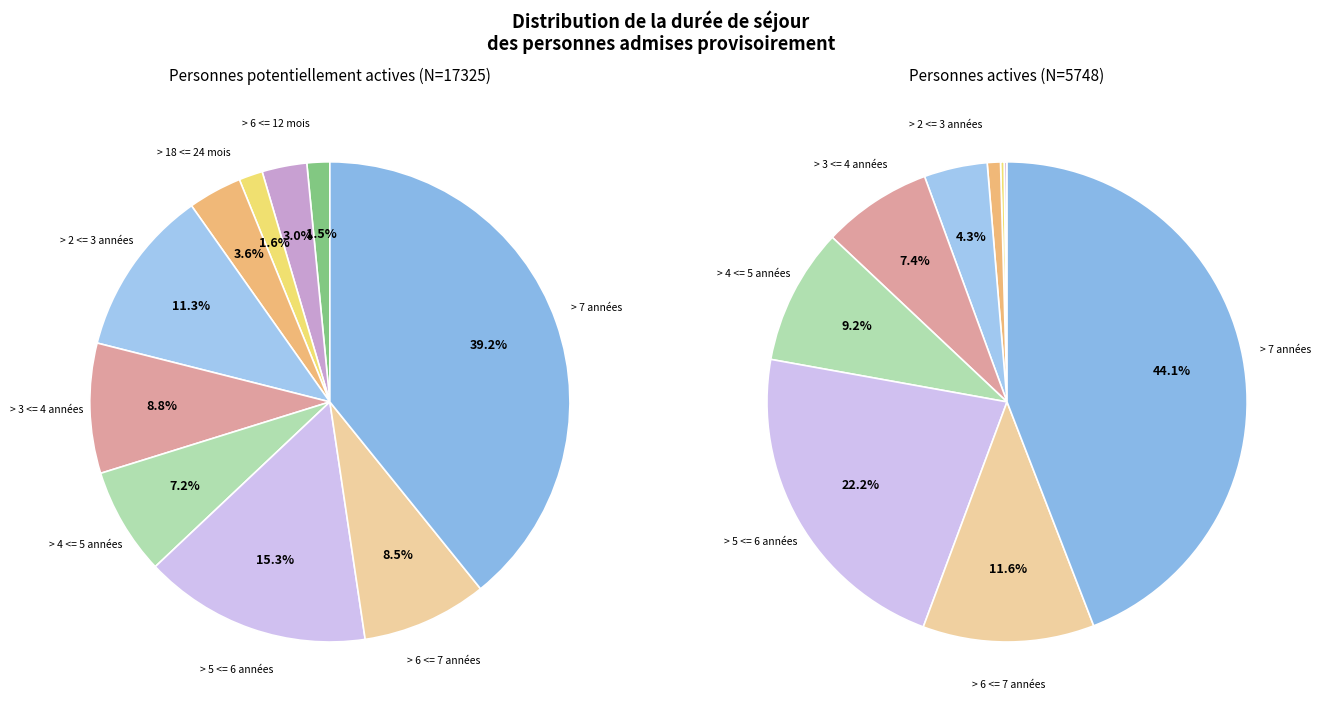

What is the difference between the highest and lowest values at > 18 <= 24 mois?

577